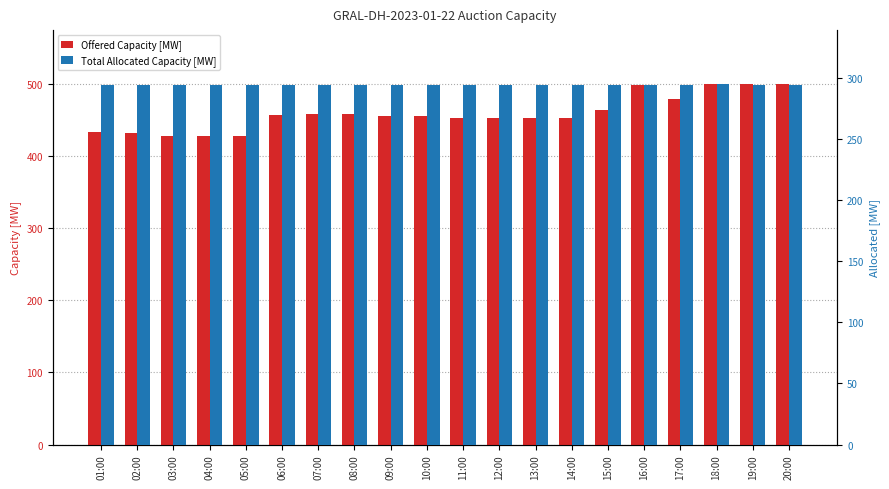

Rank the series at 14:00 from highest to lowest value.

Offered Capacity [MW], Total Allocated Capacity [MW]